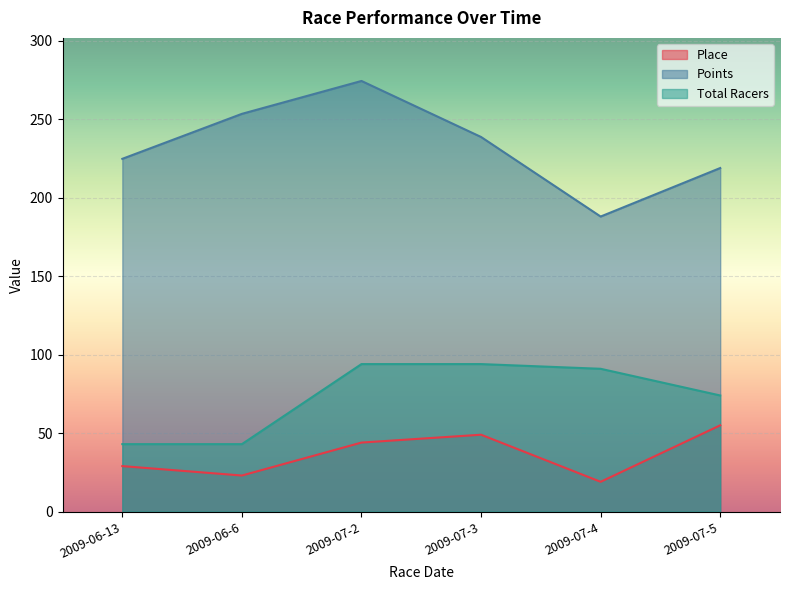

How many data points in Points are less than 238?

3